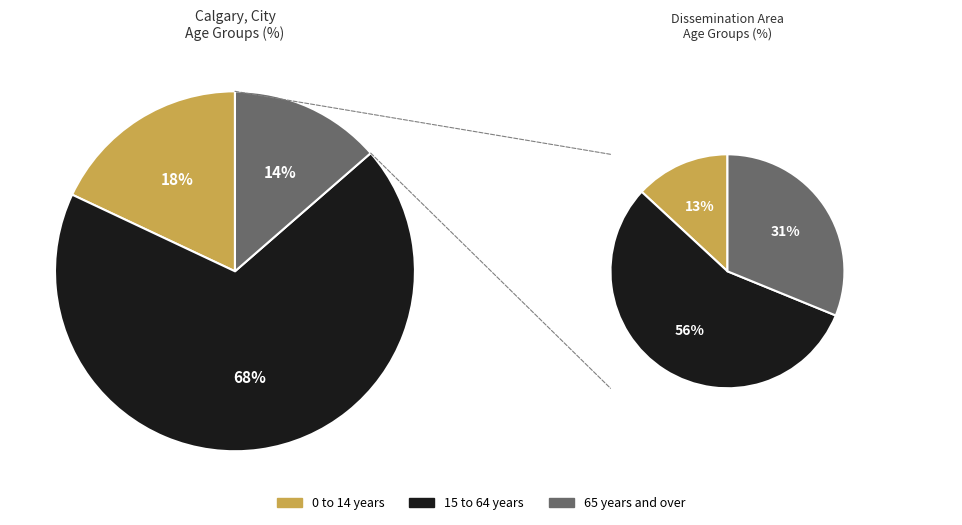

Which category has the smallest portion of the pie?

65 years and over